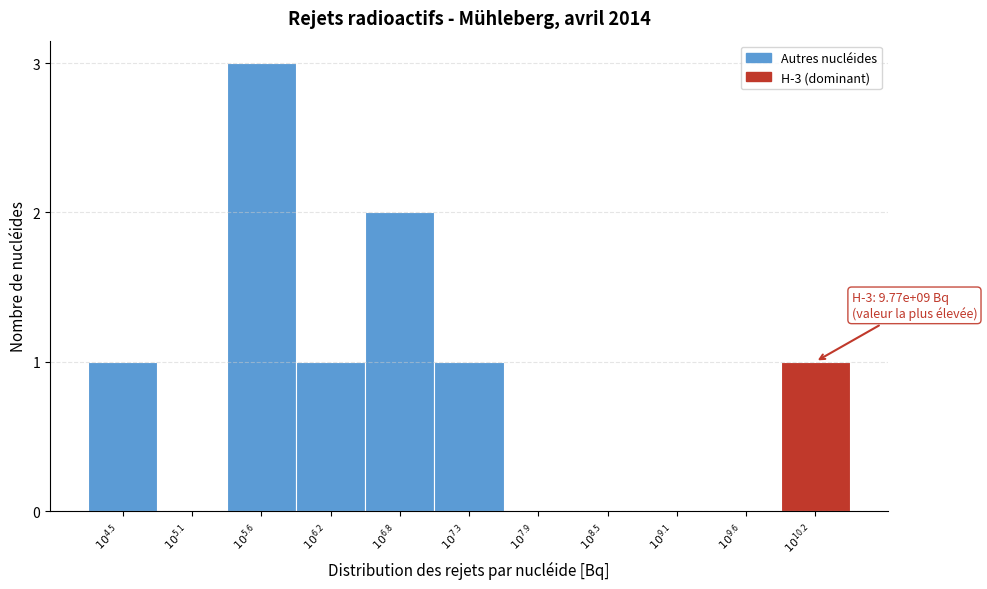

What is the sum of all values?

9